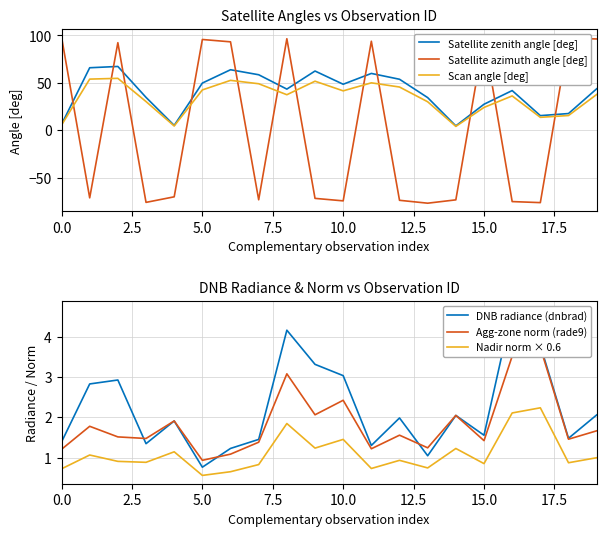

Is it true that Scan angle [deg] equals 42.6 at 5.0?

True